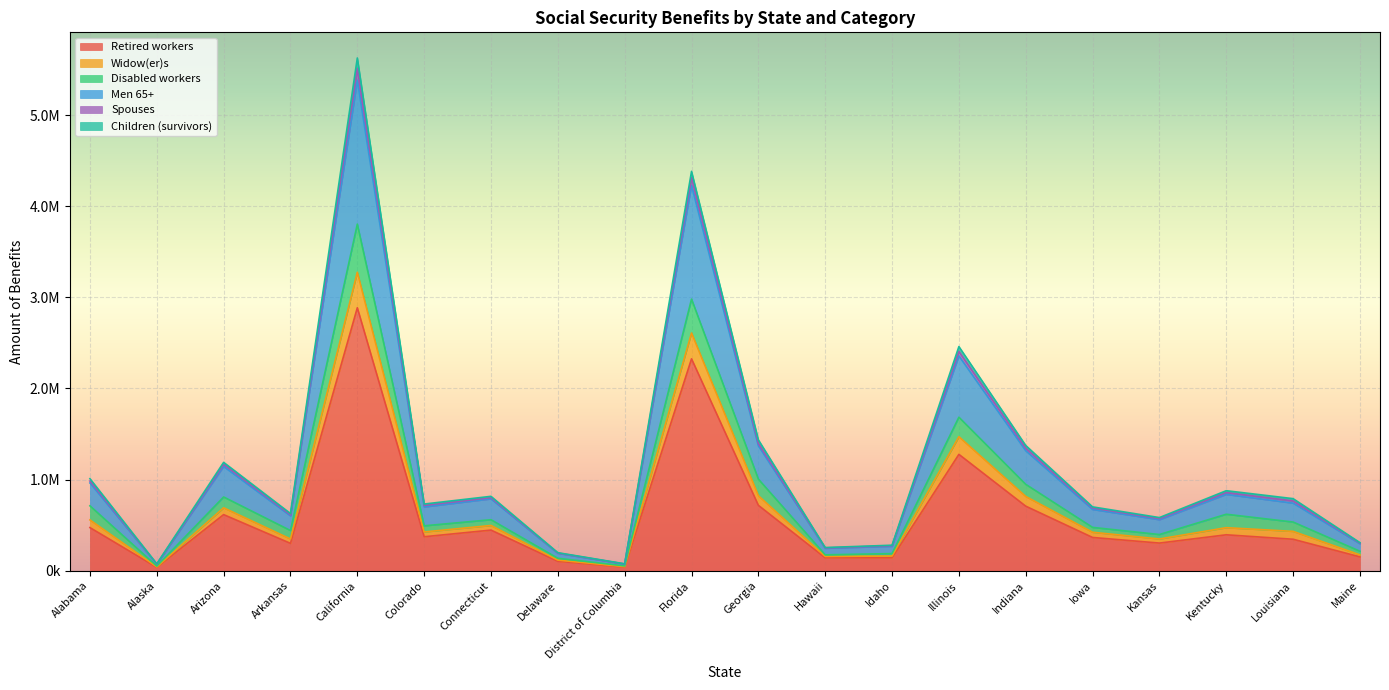

At which category does the chart reach its minimum across all series?

Alaska